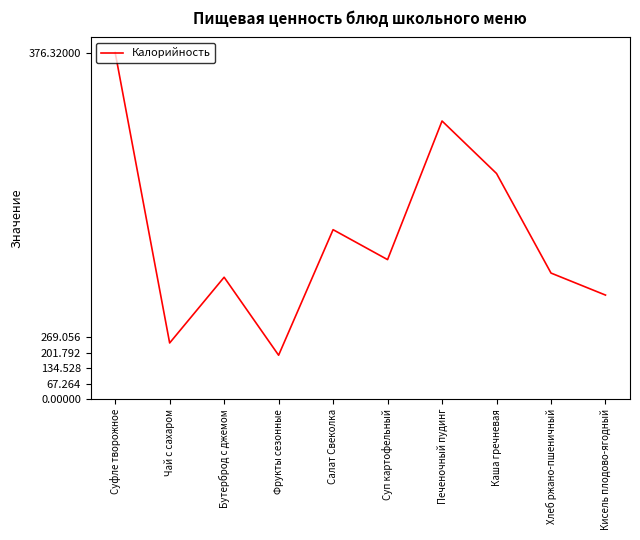

Which has a higher value, Кисель плодово-ягодный or Суп картофельный?

Суп картофельный